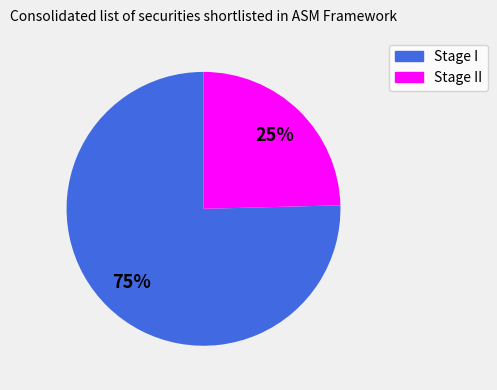

Is there any slice that represents more than half of the pie?

Yes